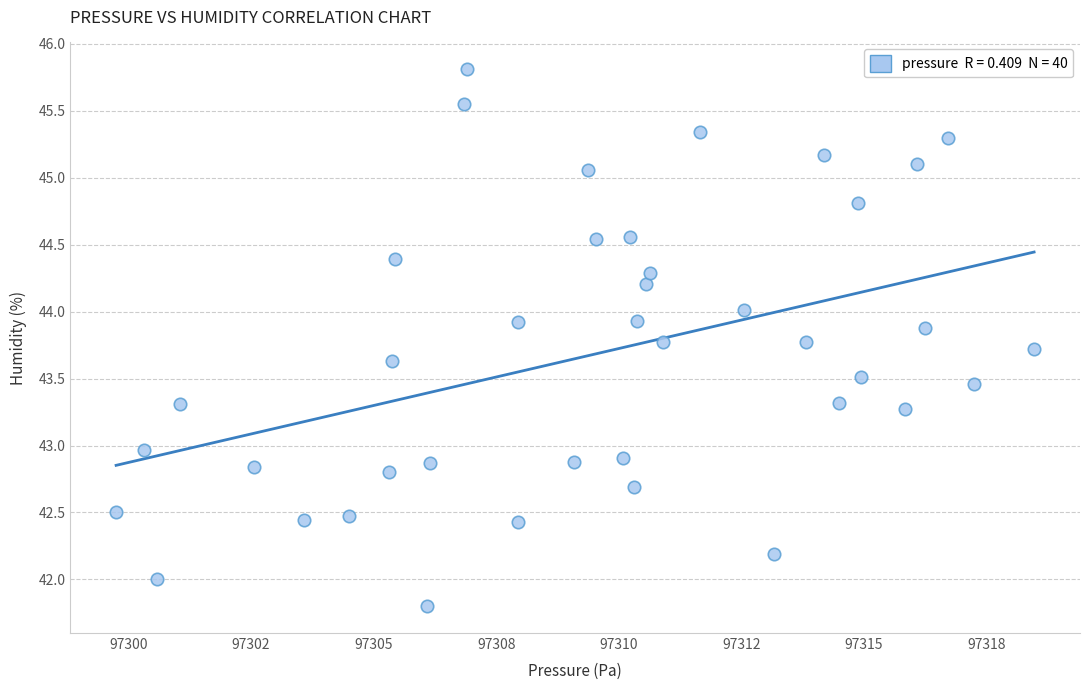

What is the range of Y values (max minus min)?

4.0